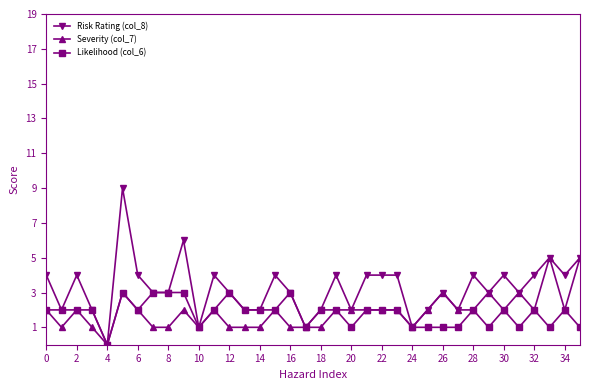

What is the difference between the maximum and second lowest values in the Severity (col_7) series?

4